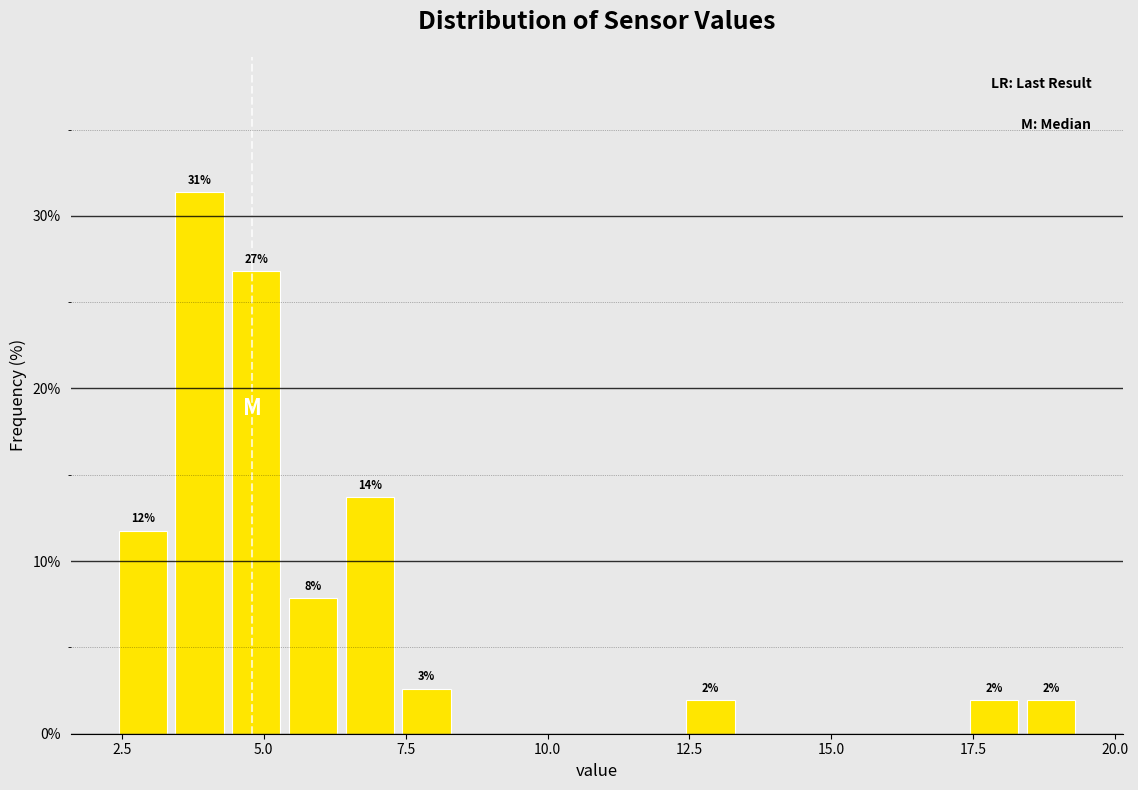

Read against the x-axis, roughly where is the centre of the tallest bar?

4.0